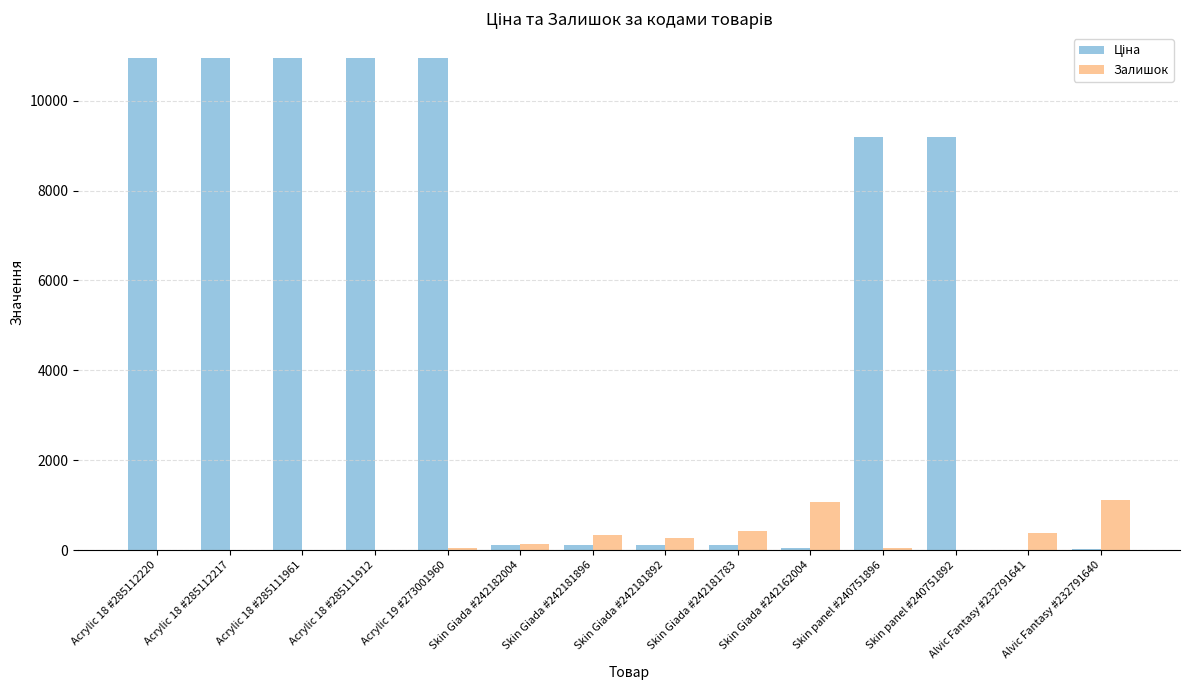

True or false: Залишок has a value of 18.0 at Acrylic 18 #285112217.

True